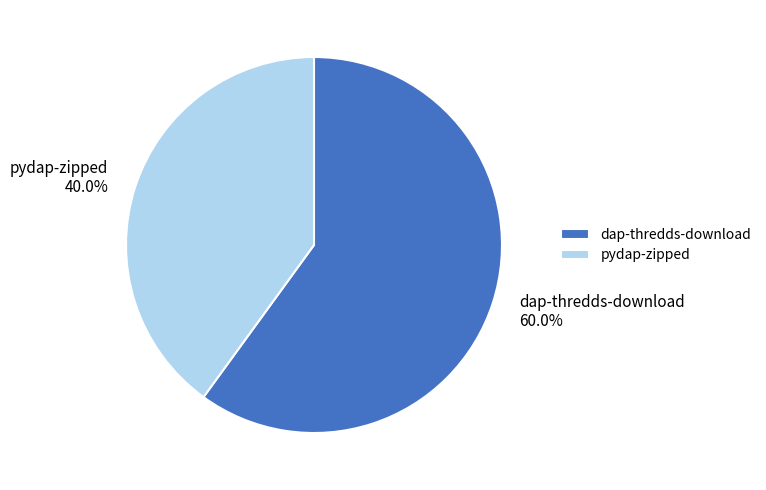

How many slices are in this pie chart?

2